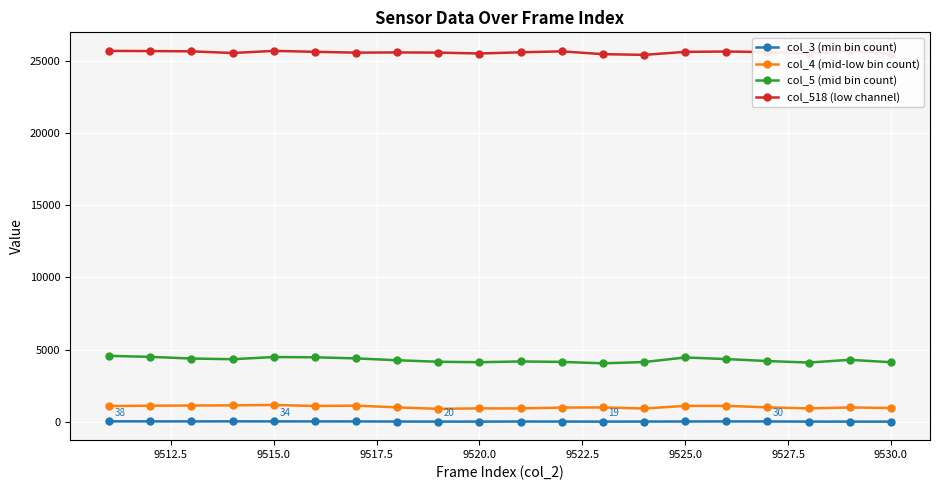

True or false: col_4 (mid-low bin count) and col_518 (low channel) cross at least once.

False